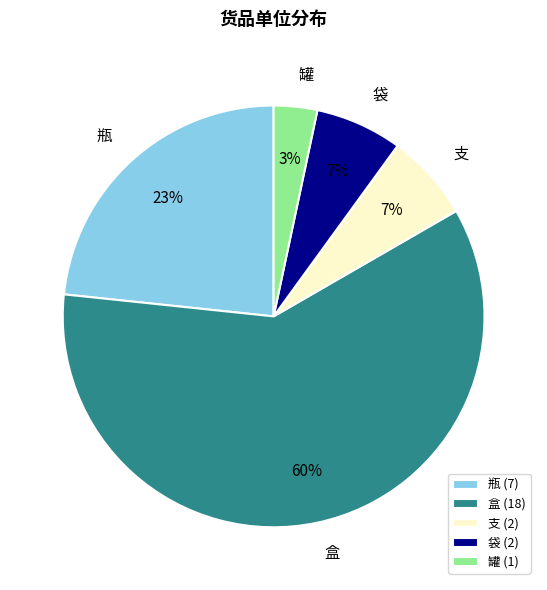

Is the sum of 袋 and 支 greater than half?

No